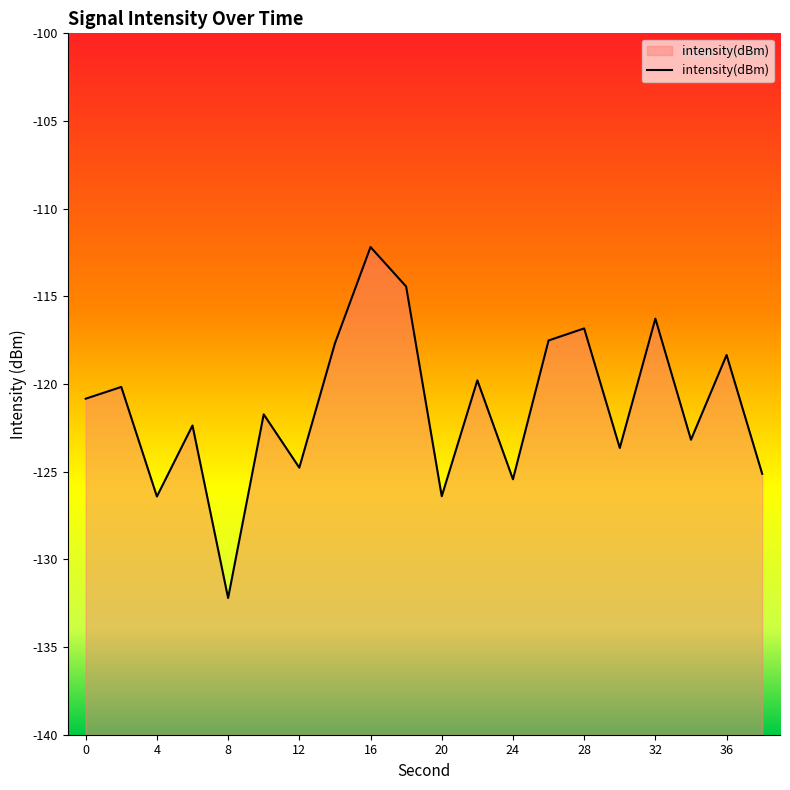

True or false: the data shows -47.4 at 19.

False